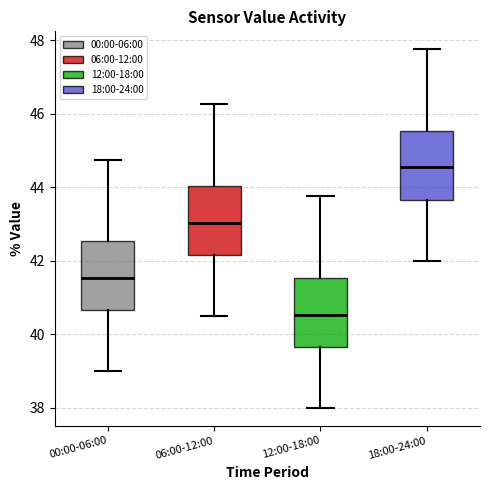

Reading left to right, transcribe this box plot: for each box, give where its median line is, the range the box spans, and where its two whiskers end, as read against the y-axis. The values are not printed on the chart, so give them approximately, as read against the axis.

00:00-06:00: median 41.6, box 40.6 to 42.6, whiskers 39.0 to 44.8
06:00-12:00: median 43.0, box 42.2 to 44.0, whiskers 40.6 to 46.2
12:00-18:00: median 40.6, box 39.6 to 41.6, whiskers 38.0 to 43.8
18:00-24:00: median 44.6, box 43.6 to 45.6, whiskers 42.0 to 47.8